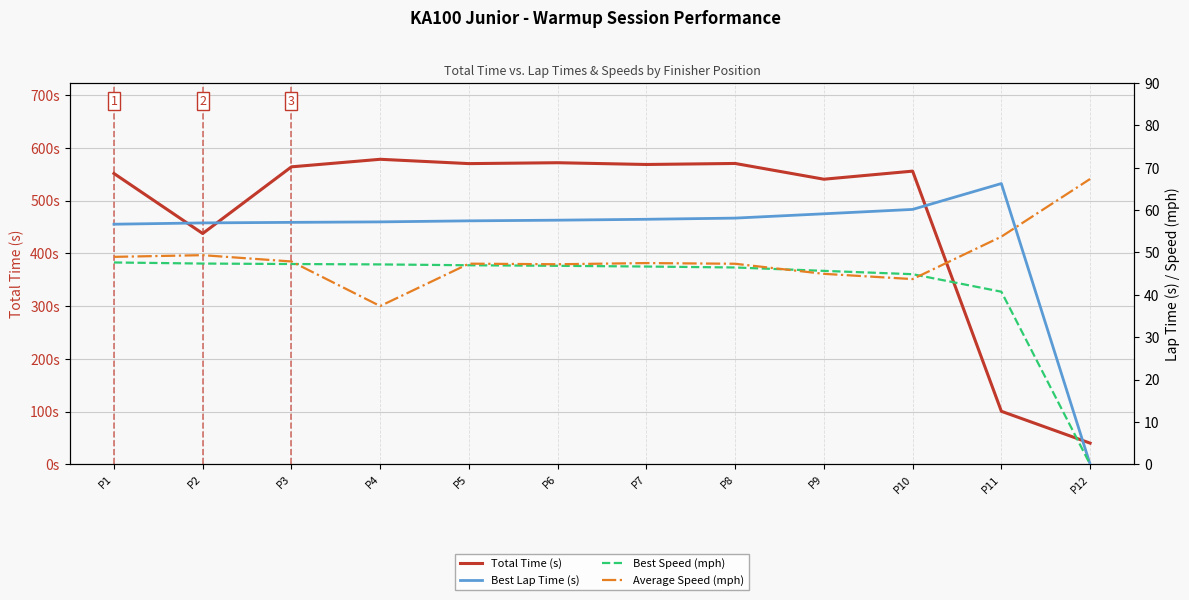

Between which two adjacent categories do Best Speed (mph) and Average Speed (mph) first intersect?

P3 and P4